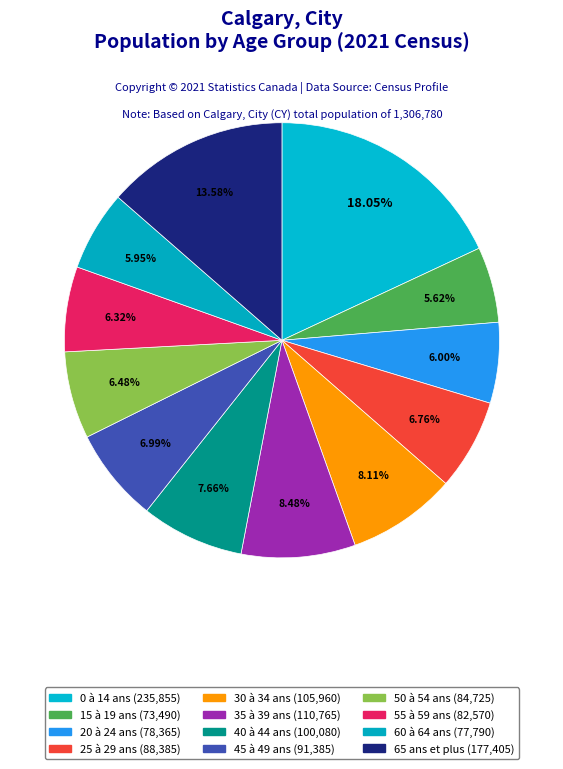

Combined, do 15 à 19 ans and 40 à 44 ans account for over 50%?

No